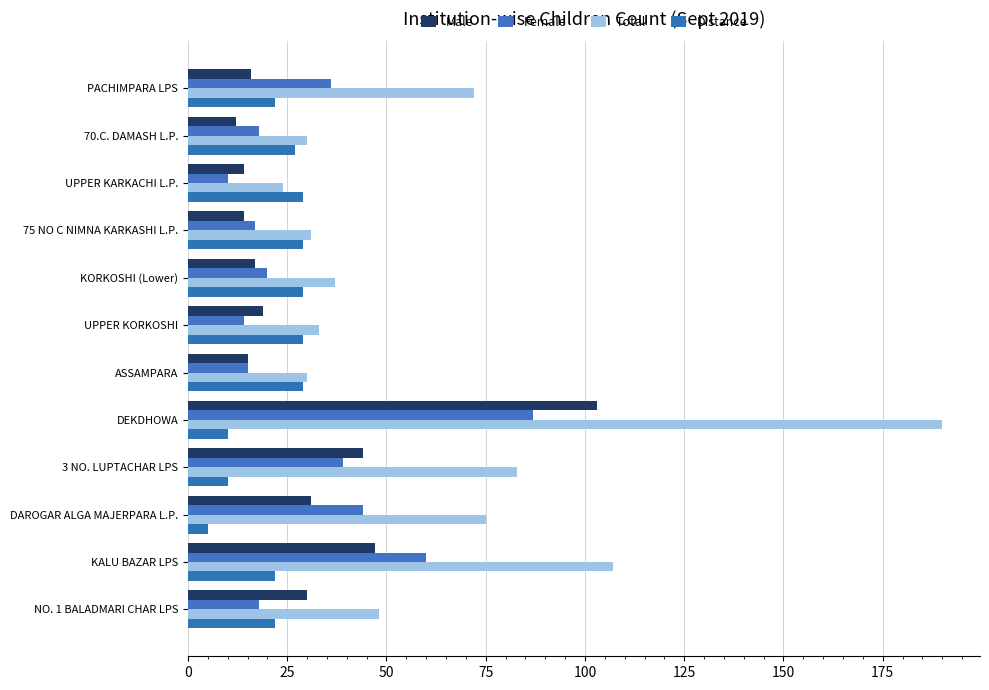

How many data points does each series have?

12